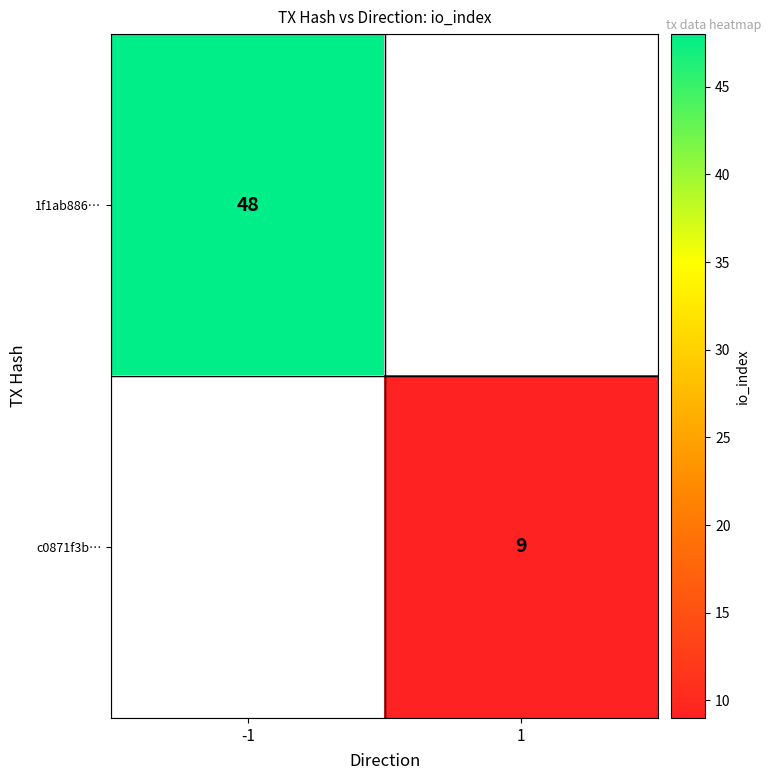

The c0871f3b… series shows 4 at 1. True or false?

False